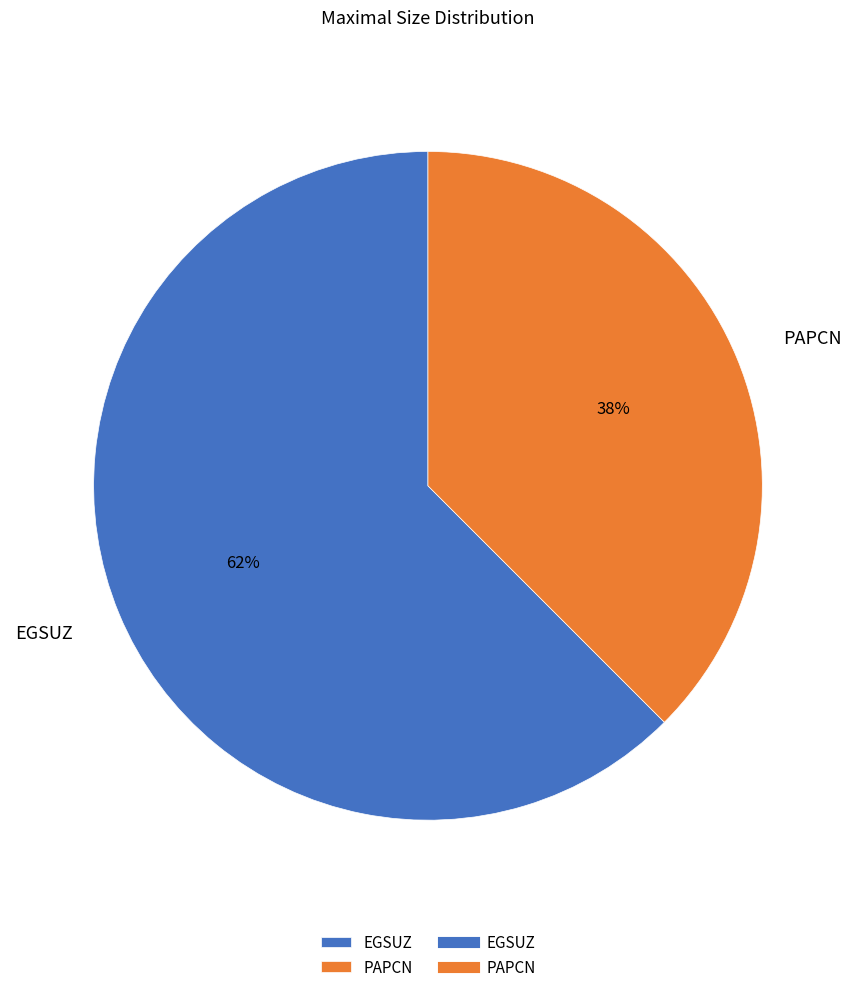

Do EGSUZ and PAPCN together represent more than half of the pie?

Yes